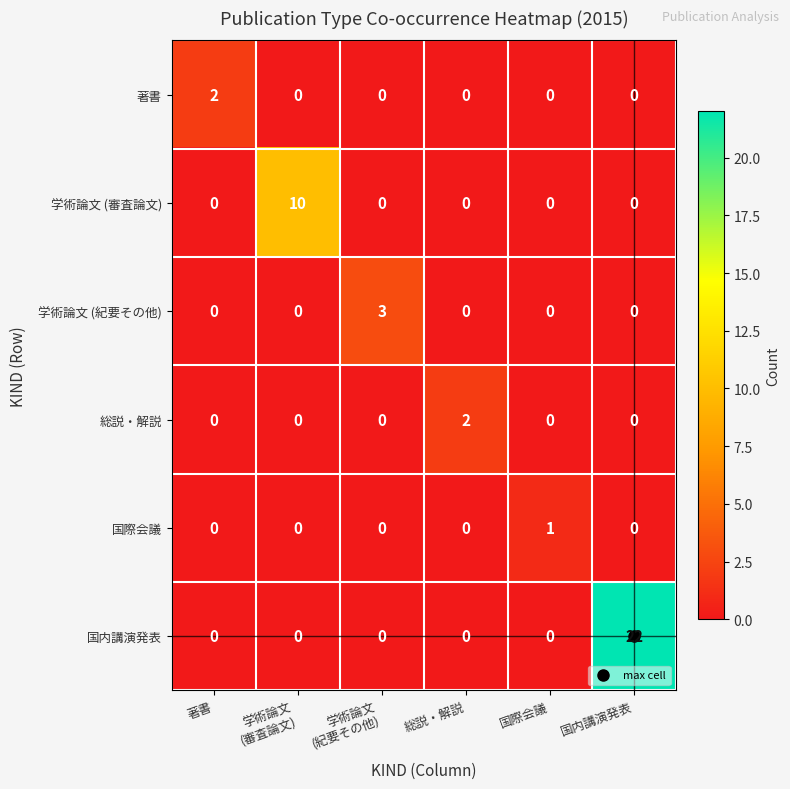

True or false: 学術論文 (紀要その他) has a value of 0 at 国際会議.

True